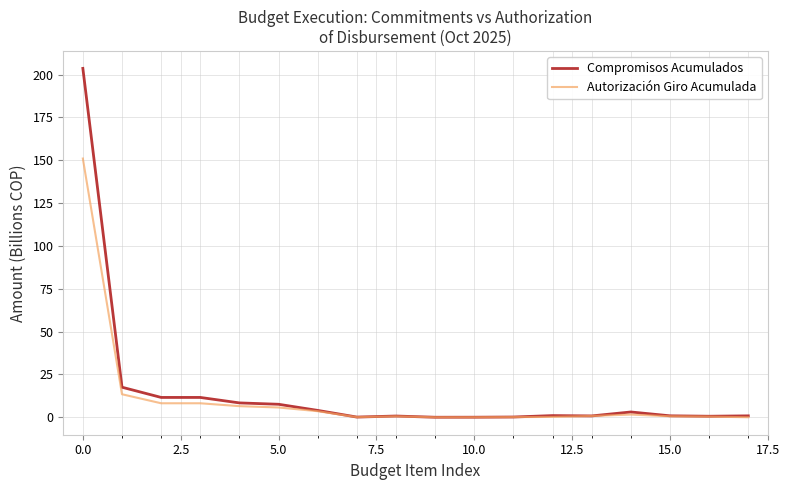

Which series has the widest spread of values?

Compromisos Acumulados